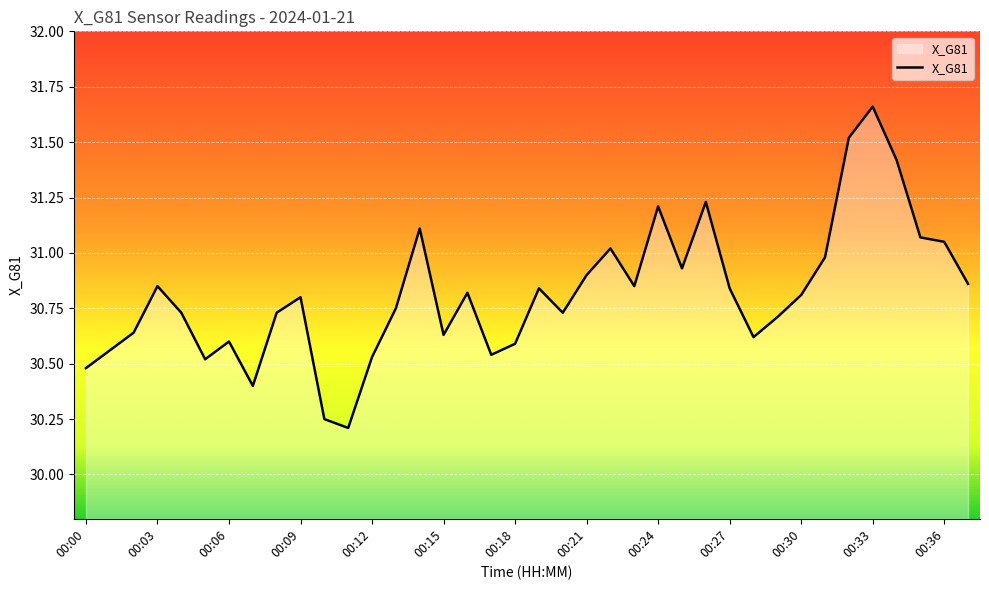

How many lines are shown in the chart?

1